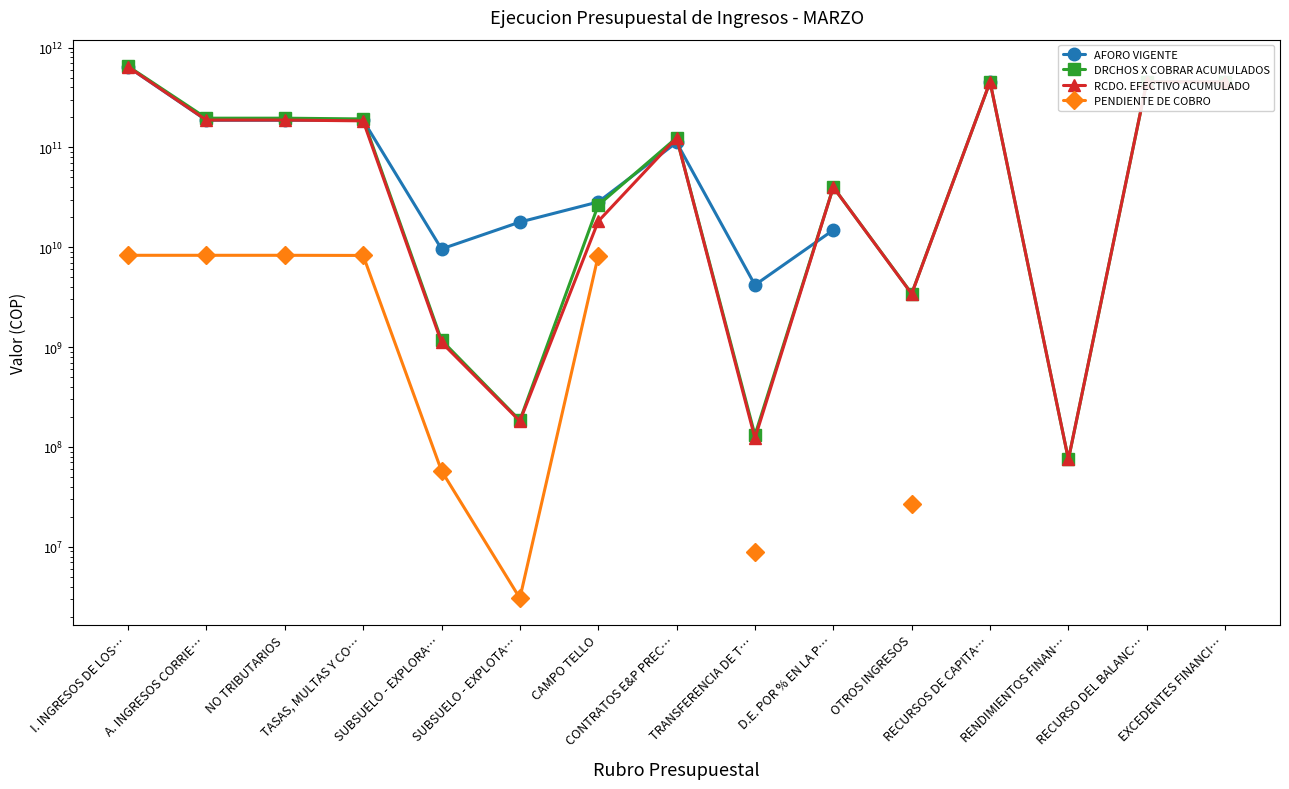

What is the sum of all RCDO. EFECTIVO ACUMULADO values?

2748379602830.0